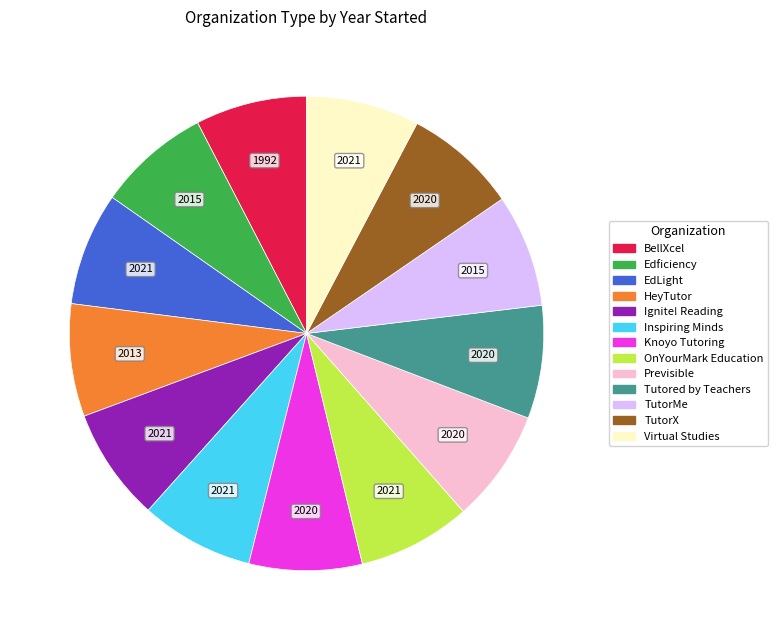

Is the sum of OnYourMark Education and Previsible greater than half?

No